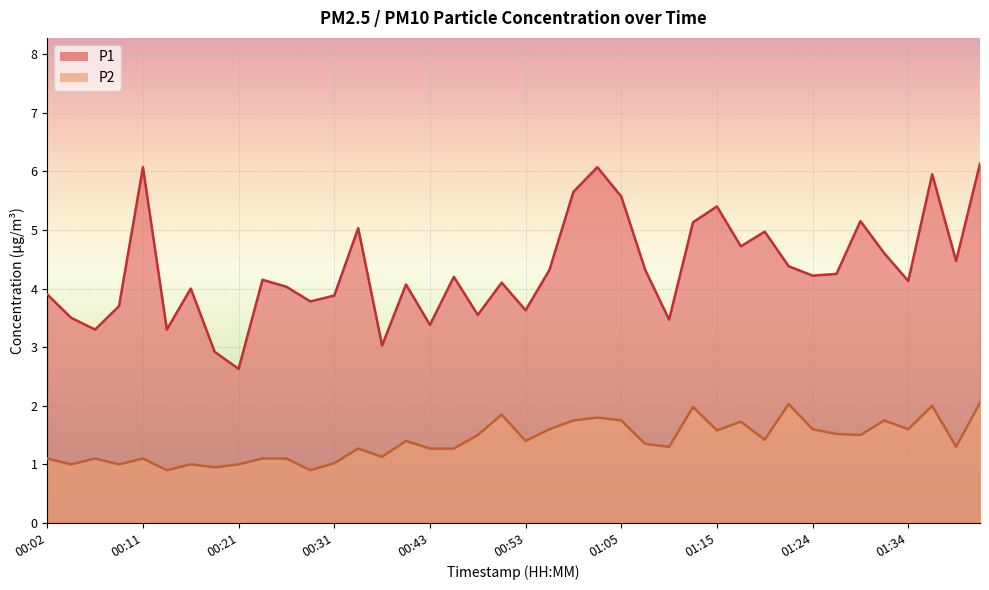

Reading left to right, list all the values displayed in this chart.

P1: 00:02=3.9	00:04=3.5	00:07=3.3	00:09=3.7	00:11=6.1	00:14=3.3	00:16=4.0	00:19=2.9	00:21=2.6	00:24=4.2	00:26=4.0	00:28=3.8	00:31=3.9	00:33=5.0	00:36=3.0	00:38=4.1	00:43=3.4	00:45=4.2	00:48=3.5	00:50=4.1	00:53=3.6	00:58=4.3	01:00=5.7	01:02=6.1	01:05=5.6	01:07=4.3	01:10=3.5	01:12=5.1	01:15=5.4	01:17=4.7	01:19=5.0	01:22=4.4	01:24=4.2	01:27=4.2	01:29=5.2	01:32=4.6	01:34=4.1	01:37=6.0	01:39=4.5	01:41=6.1
P2: 00:02=1.1	00:04=1.0	00:07=1.1	00:09=1.0	00:11=1.1	00:14=0.9	00:16=1.0	00:19=0.9	00:21=1.0	00:24=1.1	00:26=1.1	00:28=0.9	00:31=1.0	00:33=1.3	00:36=1.1	00:38=1.4	00:43=1.3	00:45=1.3	00:48=1.5	00:50=1.9	00:53=1.4	00:58=1.6	01:00=1.8	01:02=1.8	01:05=1.8	01:07=1.4	01:10=1.3	01:12=2.0	01:15=1.6	01:17=1.7	01:19=1.4	01:22=2.0	01:24=1.6	01:27=1.5	01:29=1.5	01:32=1.8	01:34=1.6	01:37=2.0	01:39=1.3	01:41=2.0